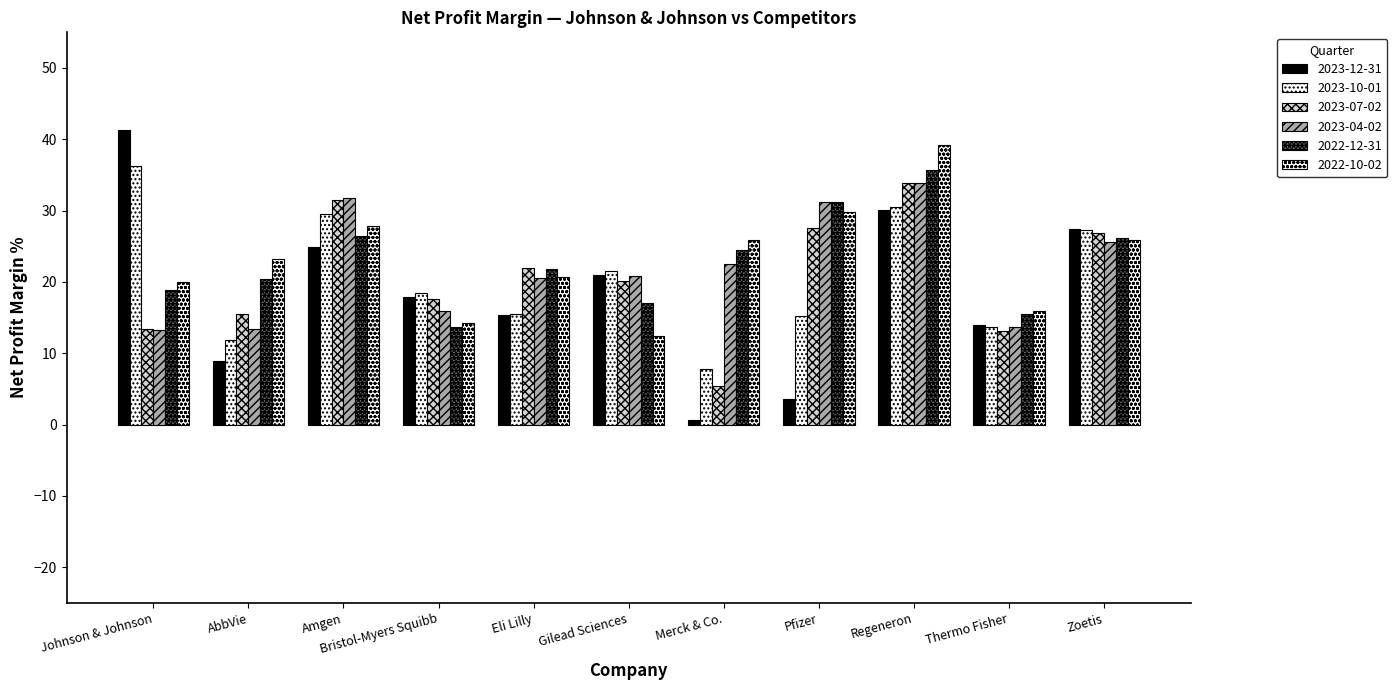

How many bars are there in each group?

6